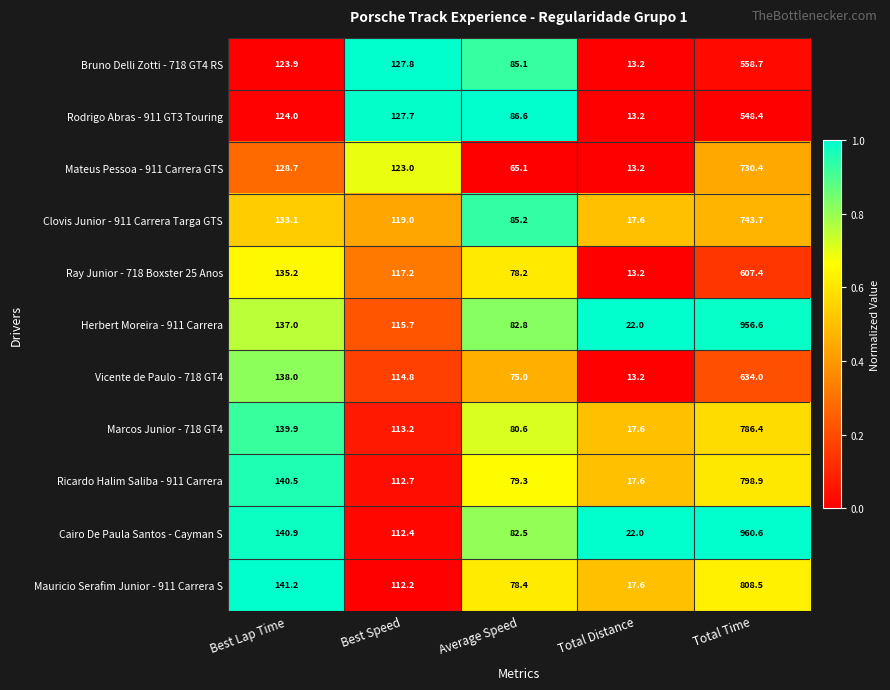

What is the total value across all series at Total Time?

8133.6